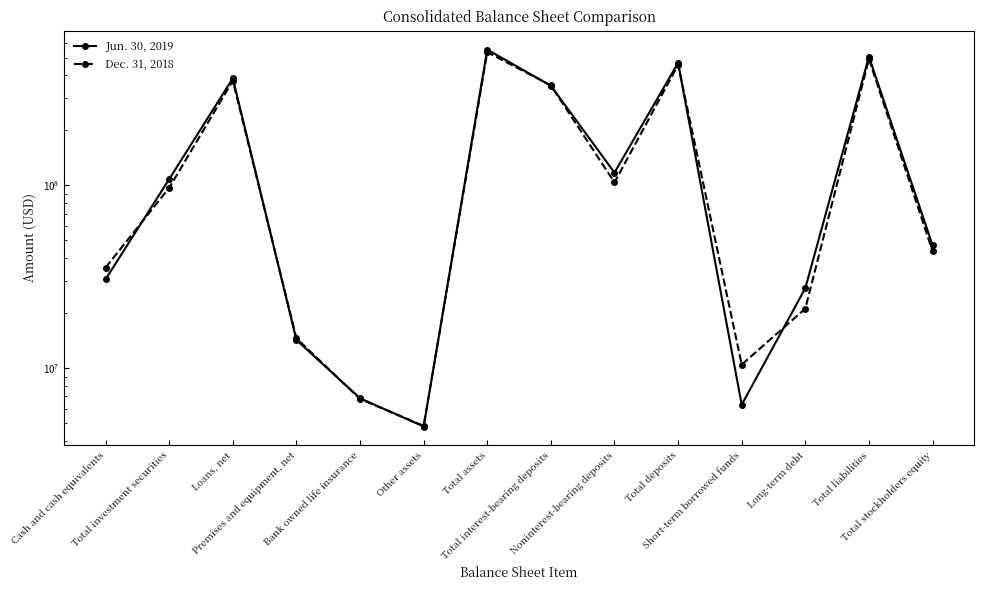

List the labels in order of Dec. 31, 2018 value, smallest first.

Other assets, Bank owned life insurance, Short-term borrowed funds, Premises and equipment, net, Long-term debt, Cash and cash equivalents, Total stockholders equity, Total investment securities, Noninterest-bearing deposits, Total interest-bearing deposits, Loans, net, Total deposits, Total liabilities, Total assets